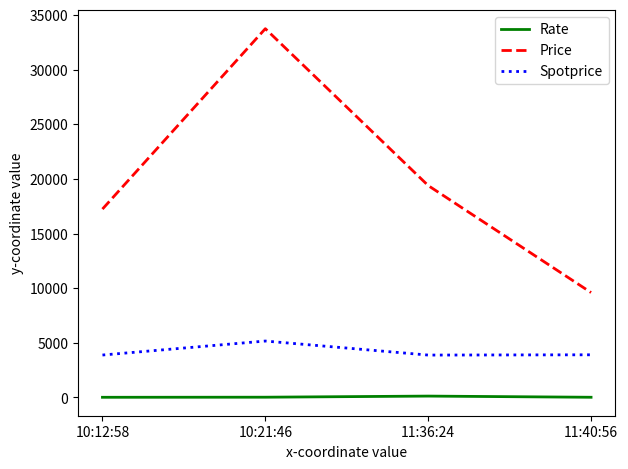

Which series changed the most between 10:12:58 and 10:21:46?

Price